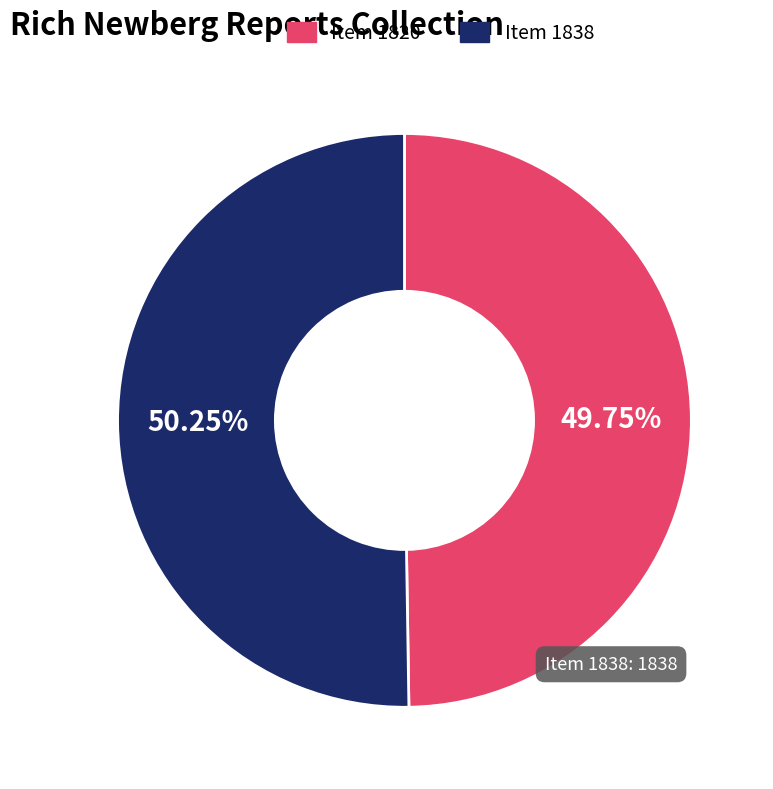

What percentage is the Item 1820 slice, to the nearest percent?

50%